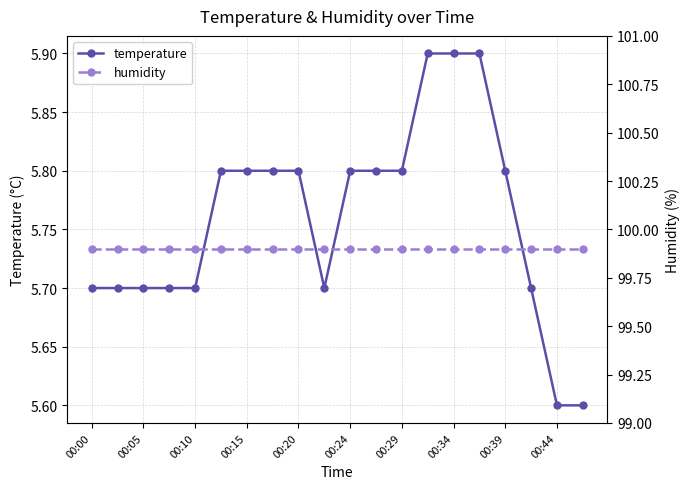

Is it true that temperature equals 5.8 at 00:24?

True